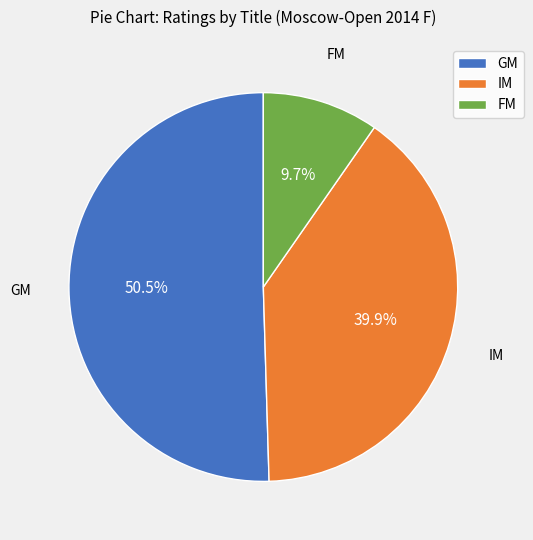

Between IM and FM, which is larger?

IM